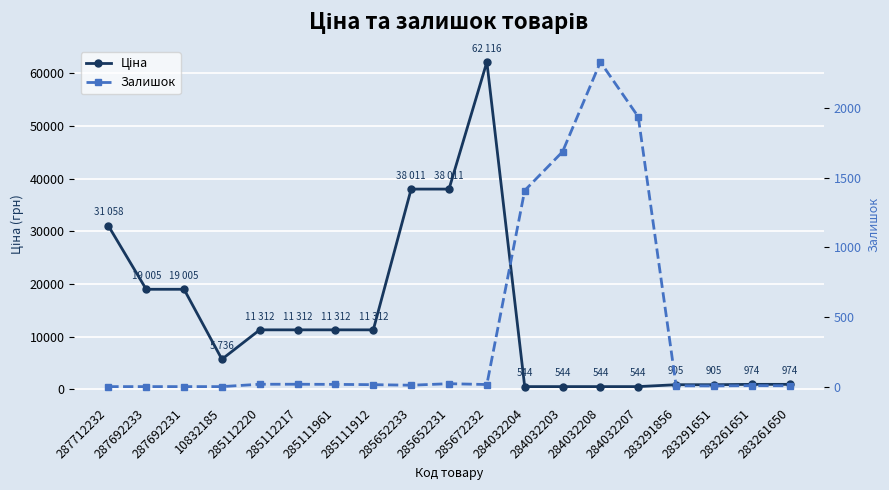

Rank the series by their maximum value, from lowest to highest.

Залишок, Ціна